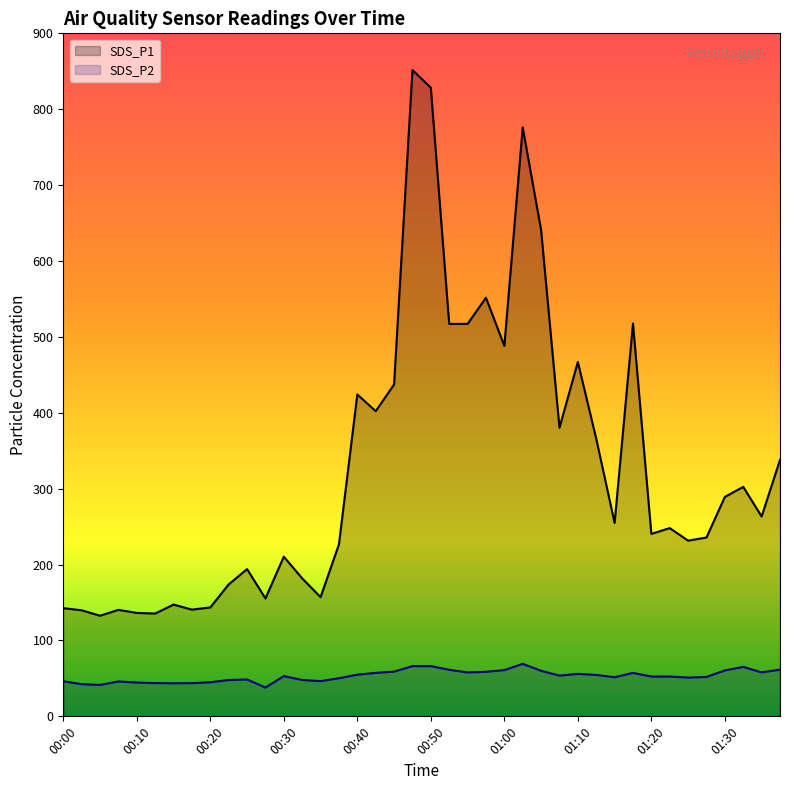

What position from the right is 21?

19